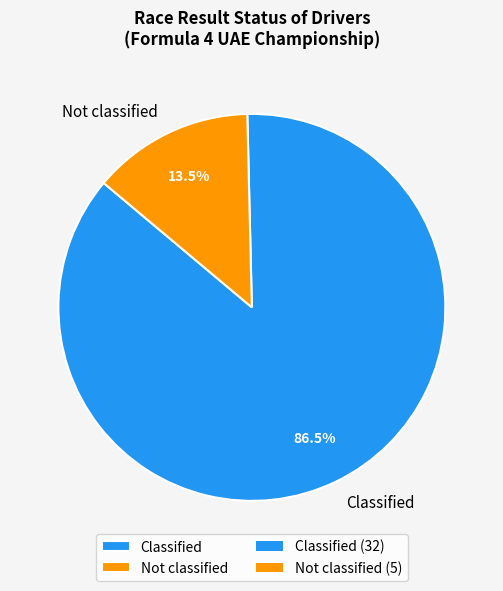

How many segments does this pie chart have?

2